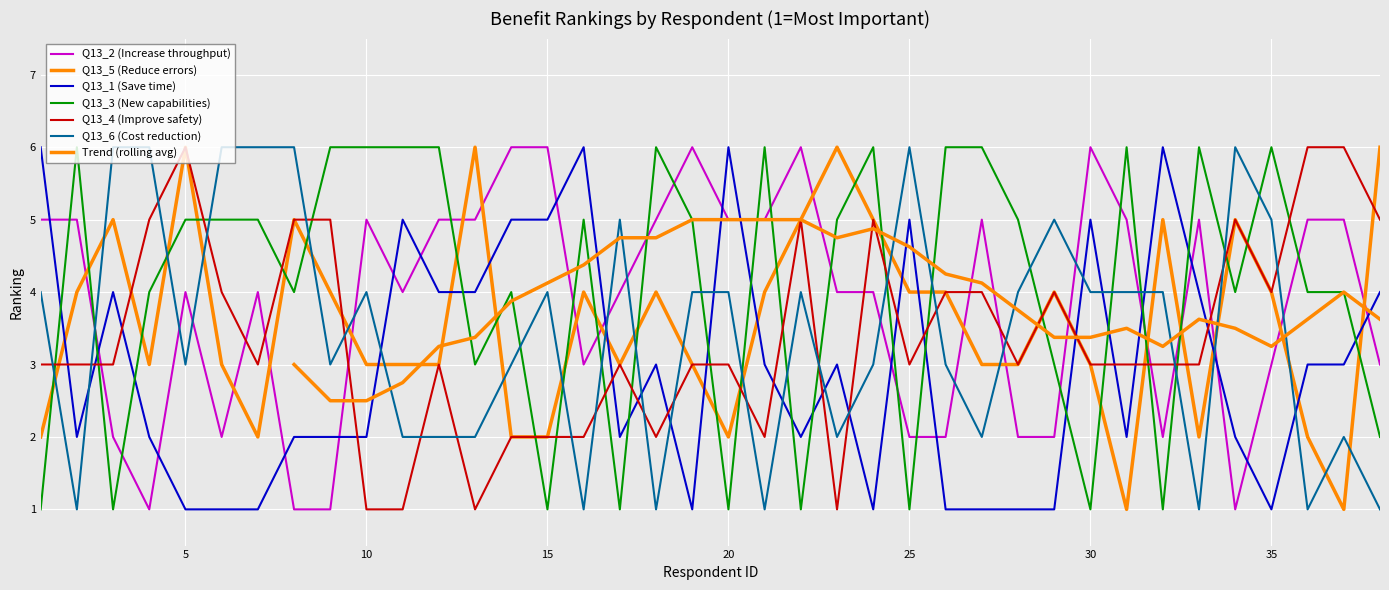

Is the value of Q13_6 (Cost reduction) at 15 greater than the value of Q13_4 (Improve safety) at 16?

Yes